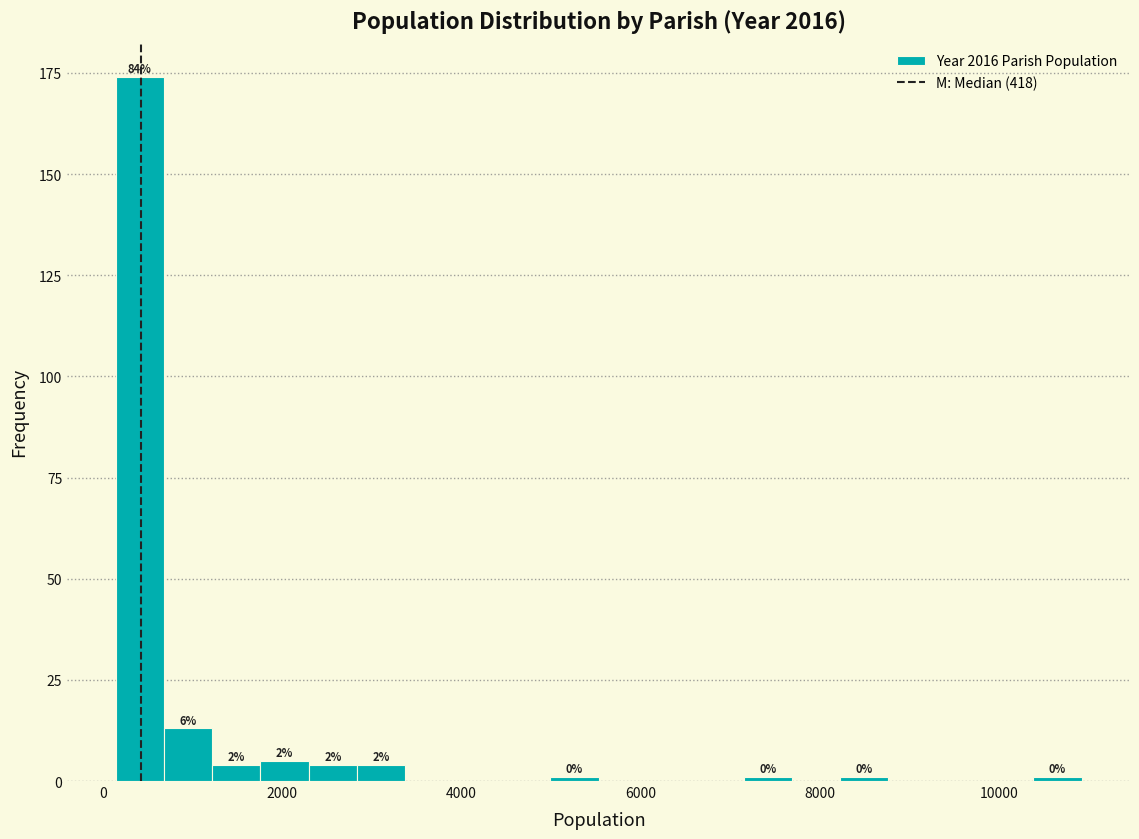

Read against the x-axis, roughly where is the centre of the tallest bar?

400